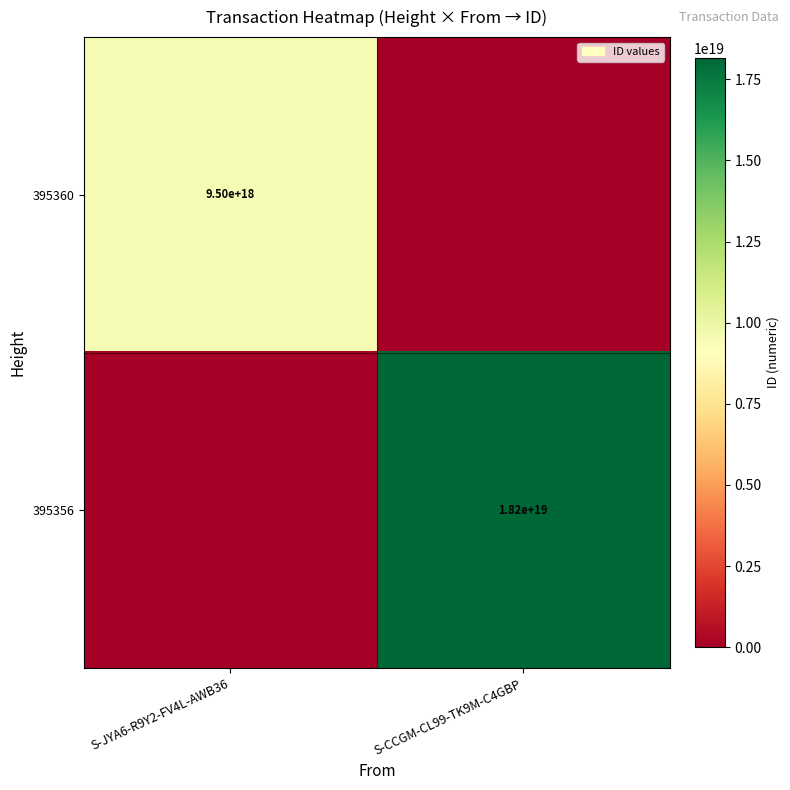

Is the value of 395356 at S-CCGM-CL99-TK9M-C4GBP greater than the value of 395360 at S-JYA6-R9Y2-FV4L-AWB36?

Yes